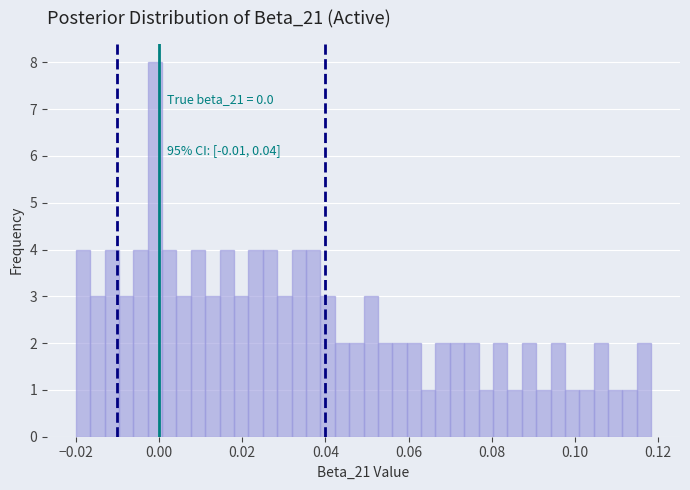

Around what value on the x-axis is the tallest bar? Give the approximate position of its centre, as read against the axis.

0.000